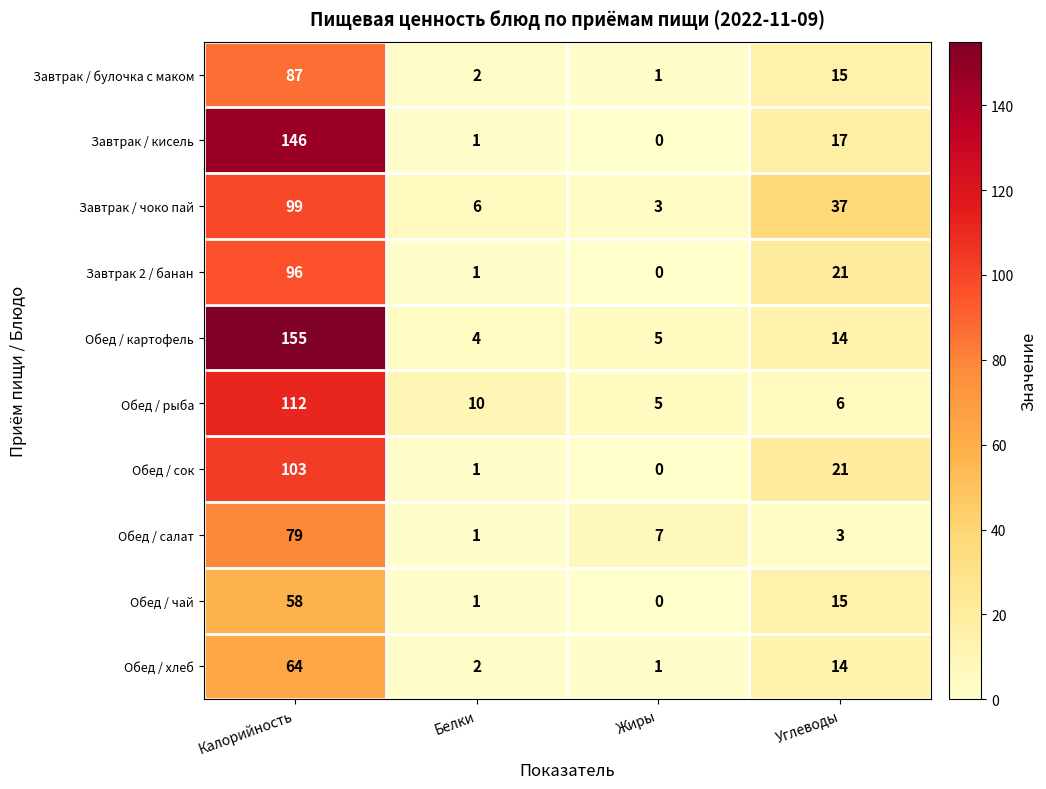

What is the lowest value of the Обед / рыба series?

5